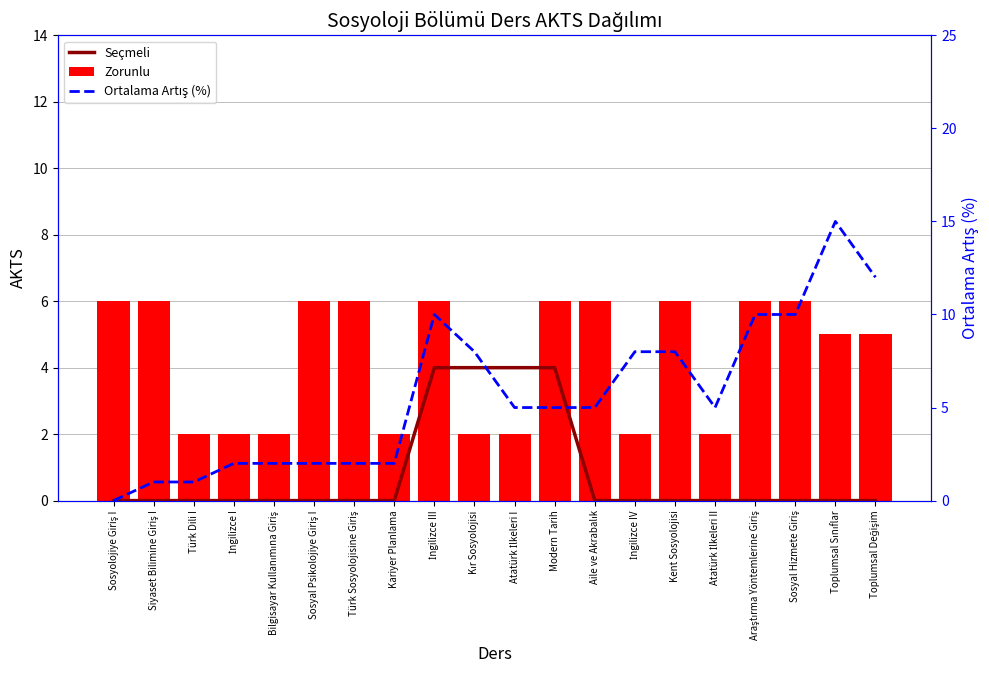

How many distinct data groups are displayed?

3